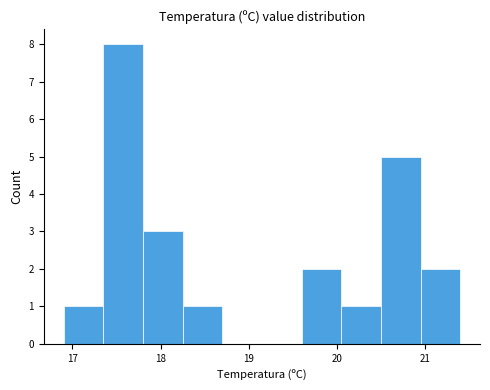

Over which range of the x-axis is the bar tallest?

17.35 to 17.80